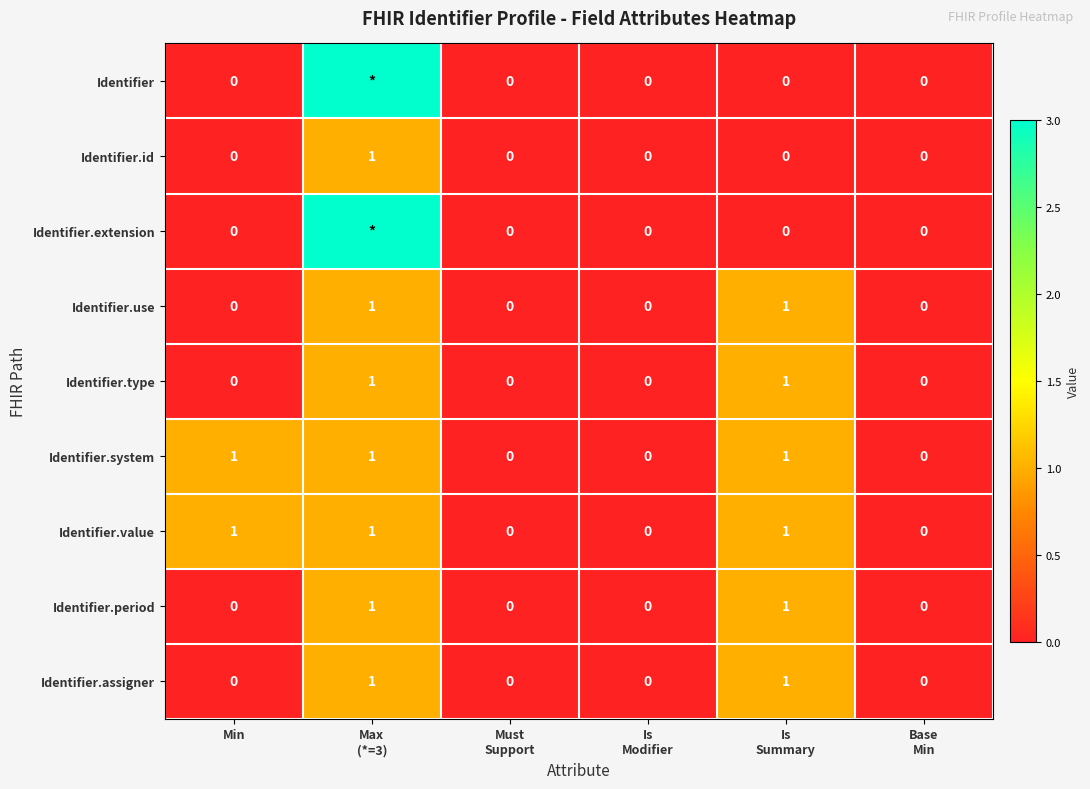

How many Identifier.value values are between 0 and 1?

6